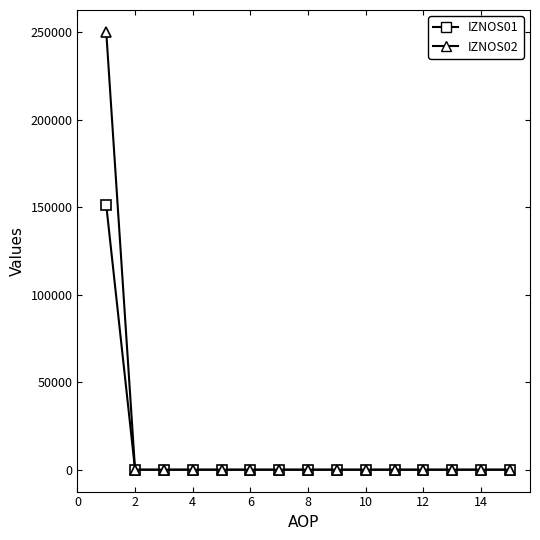

What is the maximum value for IZNOS02?

250056.4